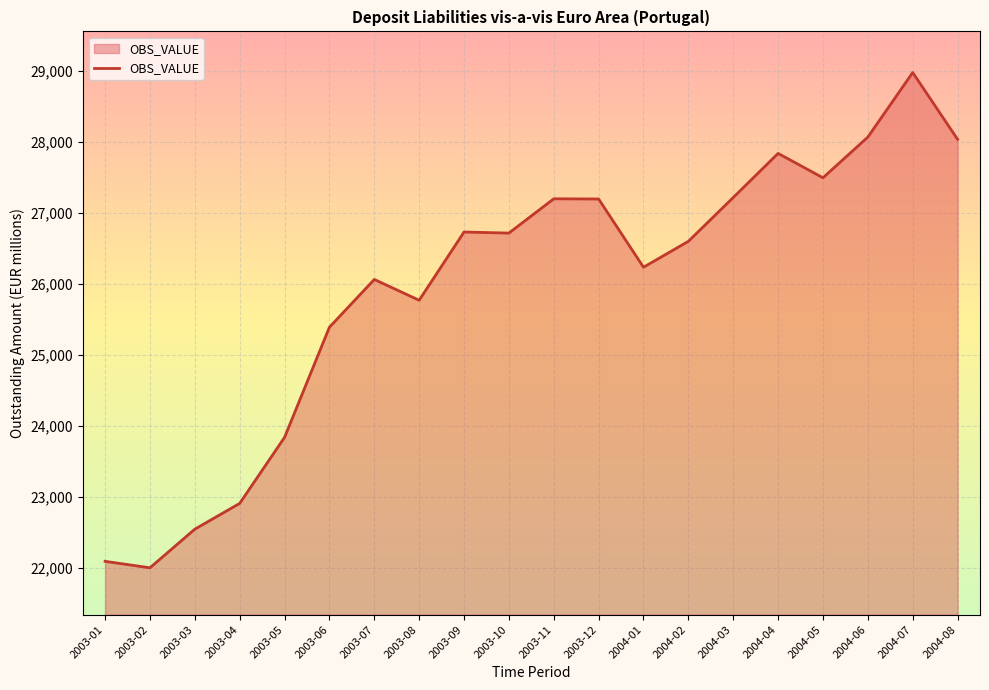

At which label does the data first exceed 26716?

2003-09